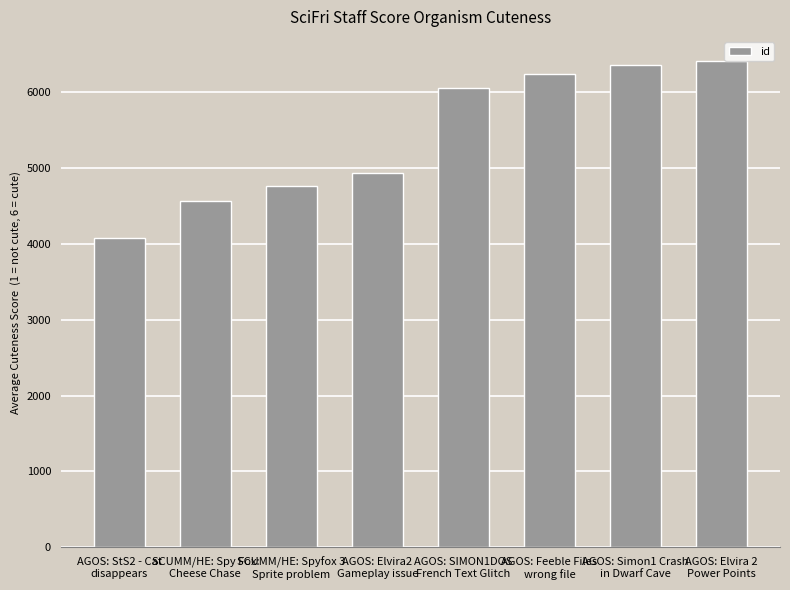

What is the change in value from AGOS: SIMON1DOS
French Text Glitch to AGOS: Feeble Files
wrong file?

+192